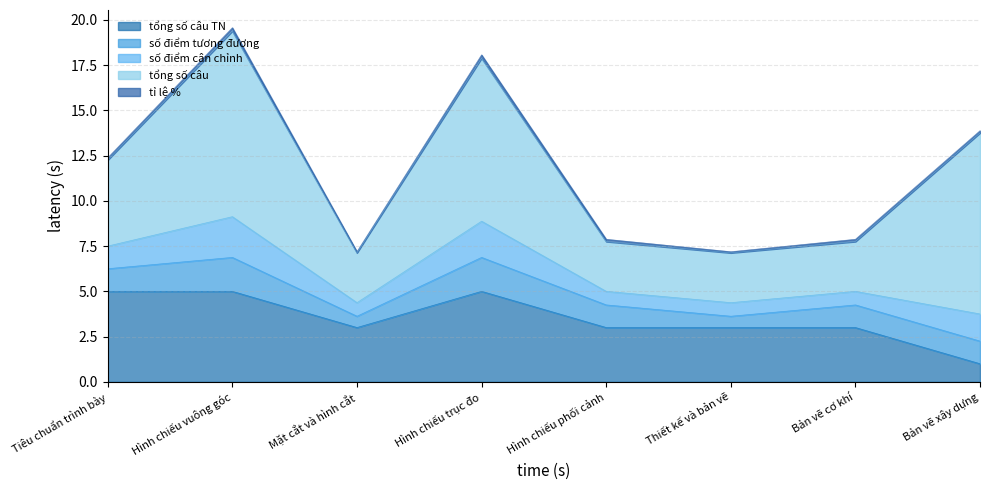

Reading left to right, extract all data points from this chart.

tổng số câu TN: Tiêu chuẩn trình bày=5.0	Hình chiếu vuông góc=5.0	Mặt cắt và hình cắt=3.0	Hình chiếu trục đo=5.0	Hình chiếu phối cảnh=3.0	Thiết kế và bản vẽ=3.0	Bản vẽ cơ khí=3.0	Bản vẽ xây dựng=1.0
số điểm tương đương: Tiêu chuẩn trình bày=1.2	Hình chiếu vuông góc=1.9	Mặt cắt và hình cắt=0.6	Hình chiếu trục đo=1.9	Hình chiếu phối cảnh=1.2	Thiết kế và bản vẽ=0.6	Bản vẽ cơ khí=1.2	Bản vẽ xây dựng=1.2
số điểm cân chỉnh: Tiêu chuẩn trình bày=1.2	Hình chiếu vuông góc=2.2	Mặt cắt và hình cắt=0.8	Hình chiếu trục đo=2.0	Hình chiếu phối cảnh=0.8	Thiết kế và bản vẽ=0.8	Bản vẽ cơ khí=0.8	Bản vẽ xây dựng=1.5
tổng số câu: Tiêu chuẩn trình bày=4.8	Hình chiếu vuông góc=10.2	Mặt cắt và hình cắt=2.8	Hình chiếu trục đo=9.0	Hình chiếu phối cảnh=2.8	Thiết kế và bản vẽ=2.8	Bản vẽ cơ khí=2.8	Bản vẽ xây dựng=10.0
tỉ lệ %: Tiêu chuẩn trình bày=0.1	Hình chiếu vuông góc=0.2	Mặt cắt và hình cắt=0.1	Hình chiếu trục đo=0.2	Hình chiếu phối cảnh=0.1	Thiết kế và bản vẽ=0.1	Bản vẽ cơ khí=0.1	Bản vẽ xây dựng=0.1